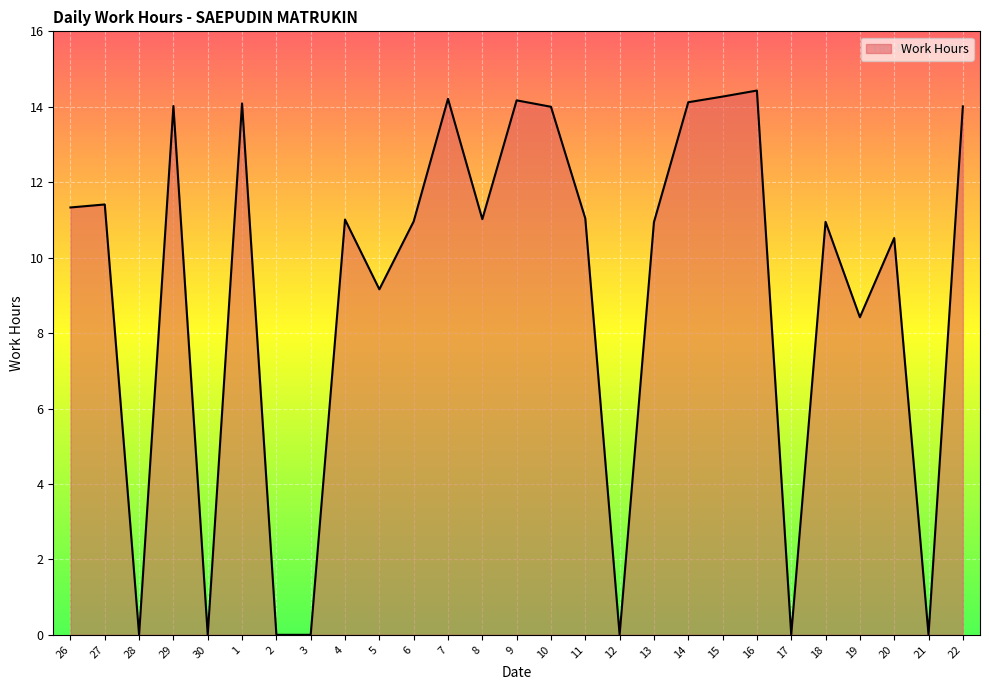

Which has a higher value, 6 or 2?

6